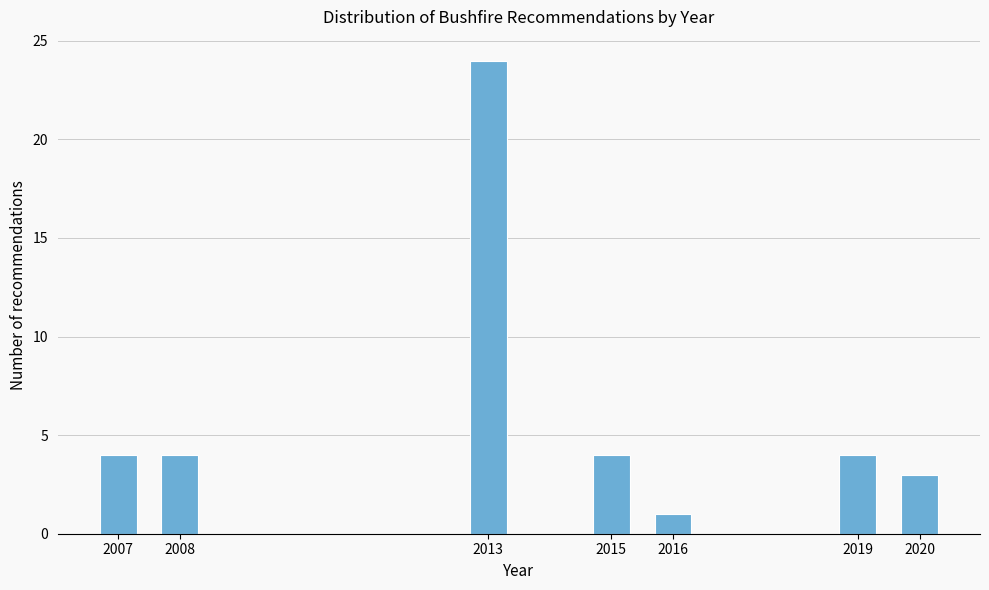

Reading right to left, what are all the values shown in this chart?

2020=3	2019=4	2016=1	2015=4	2013=24	2008=4	2007=4